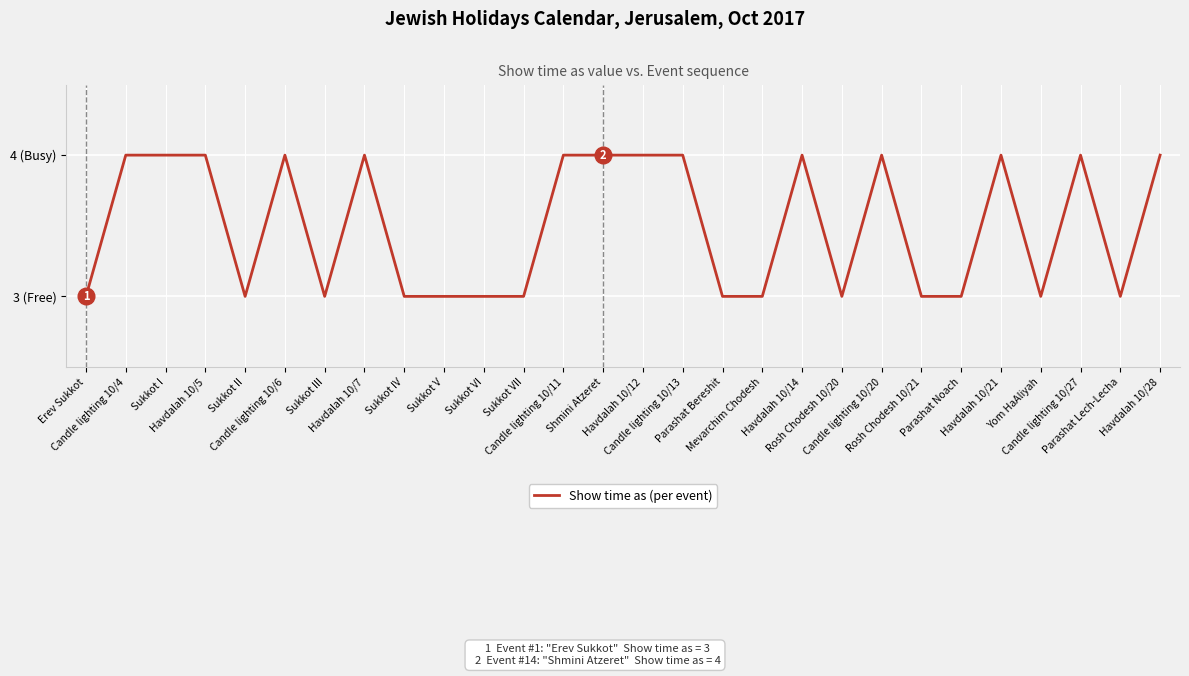

The value at Parashat Bereshit is 3. True or false?

True